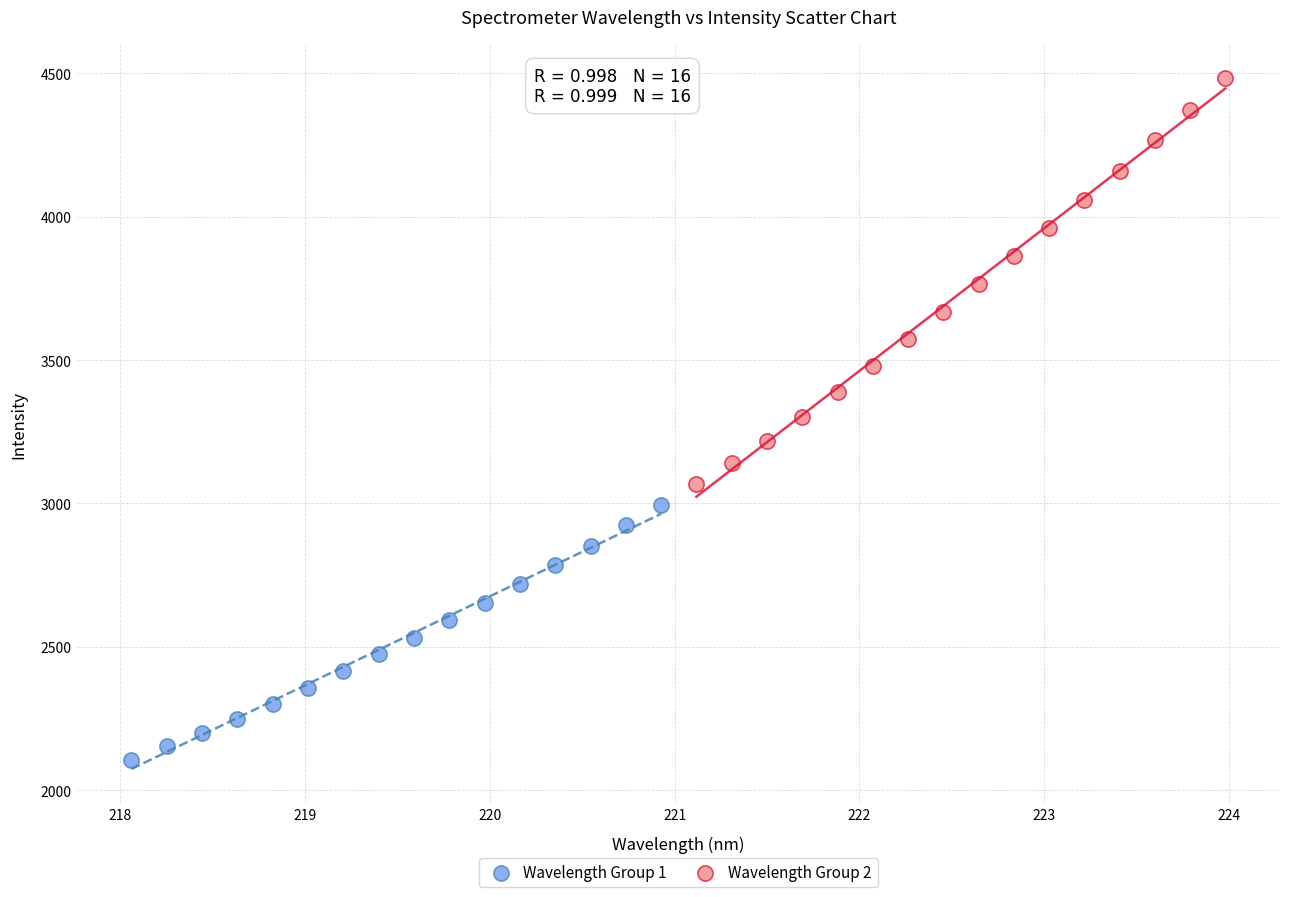

Which series reaches the minimum Y coordinate?

Wavelength Group 1